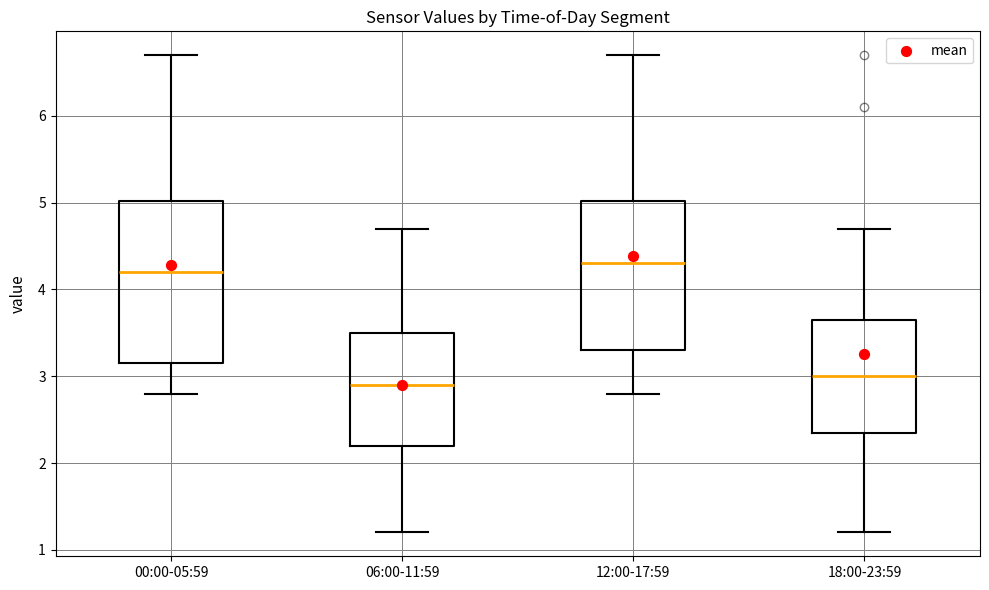

Reading left to right, transcribe this box plot: for each box, give where its median line is, the range the box spans, and where its two whiskers end, as read against the y-axis. The values are not printed on the chart, so give them approximately, as read against the axis.

00:00-05:59: median 4.2, box 3.2 to 5.0, whiskers 2.8 to 6.7
06:00-11:59: median 2.9, box 2.2 to 3.5, whiskers 1.2 to 4.7
12:00-17:59: median 4.3, box 3.3 to 5.0, whiskers 2.8 to 6.7
18:00-23:59: median 3.0, box 2.4 to 3.7, whiskers 1.2 to 4.7